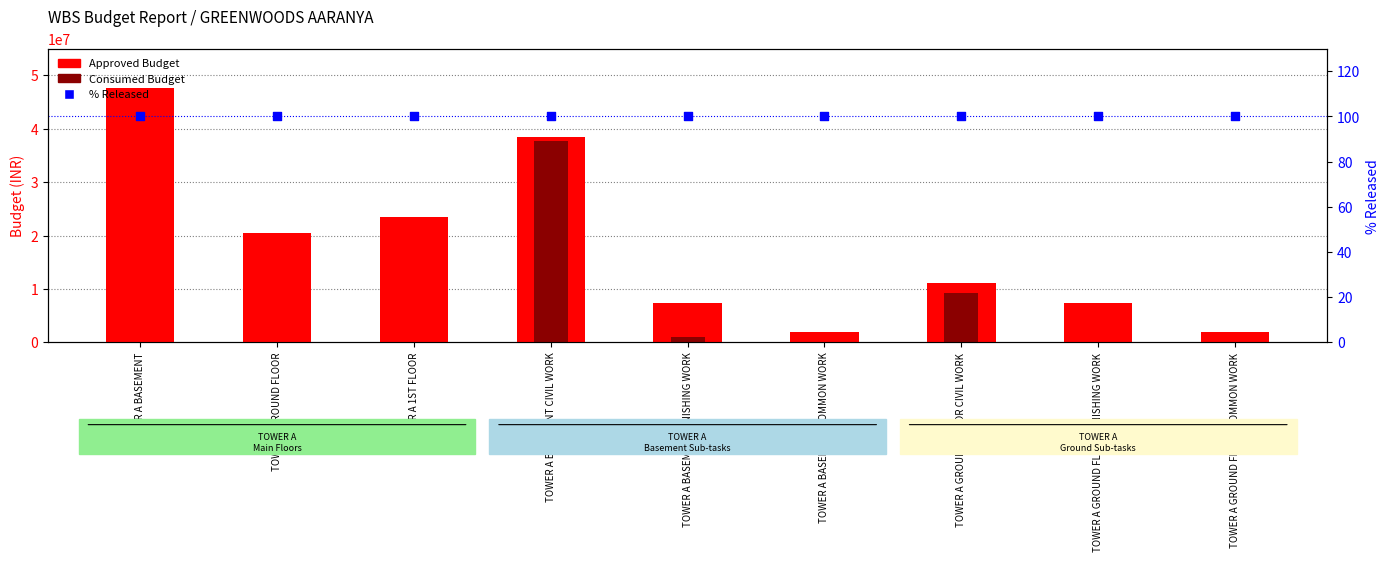

Which series has the largest Y range (max minus min)?

Approved Budget